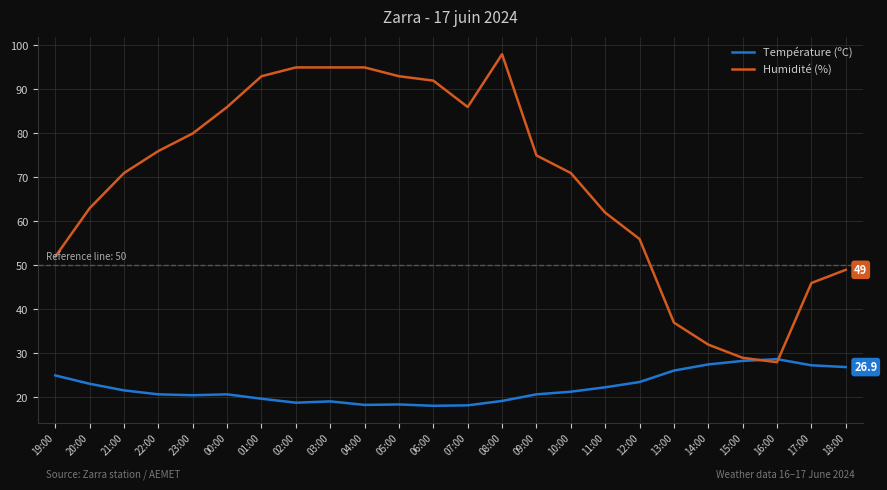

Between 06:00 and 07:00, which series saw the biggest shift?

Humidité (%)